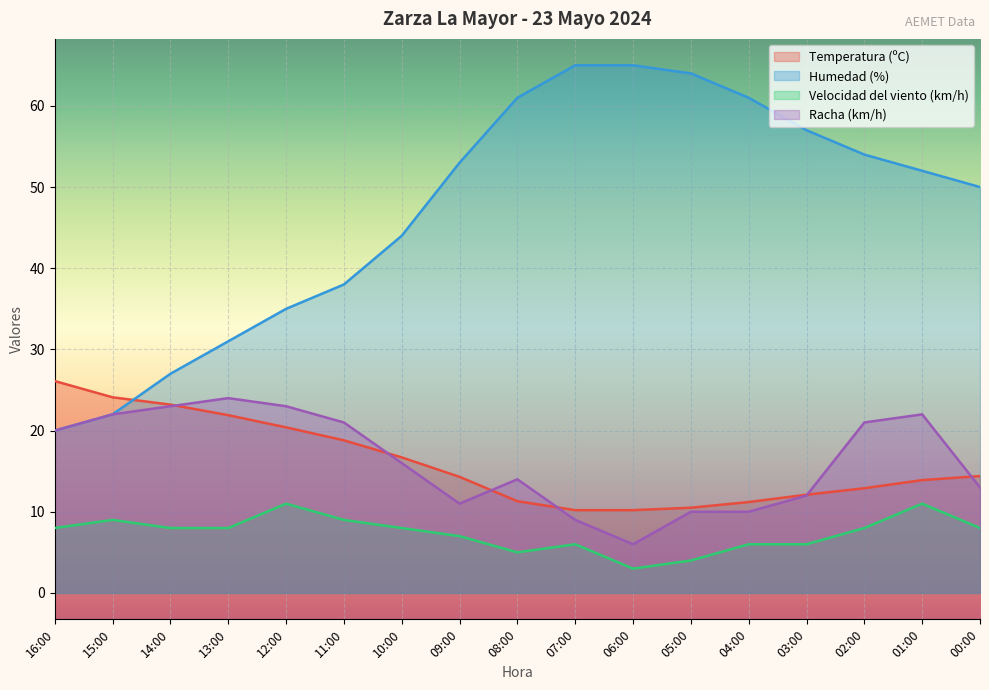

What position from the right is 10:00?

11